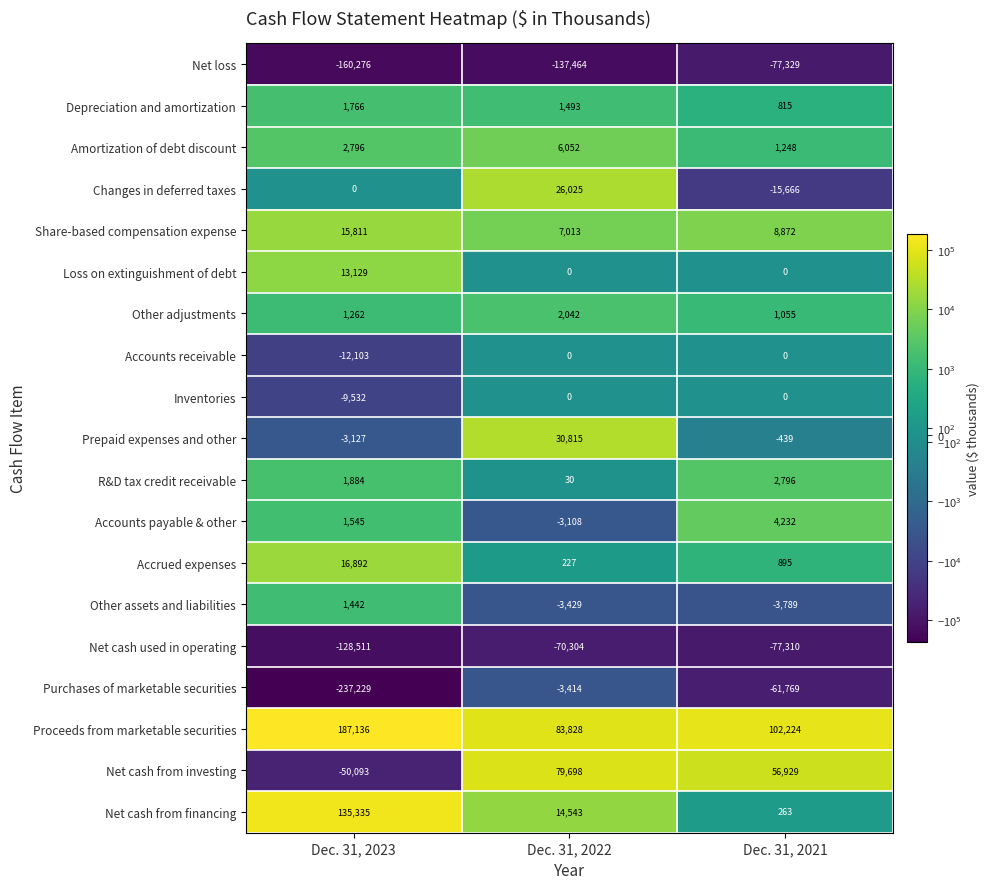

Count the number of categories in the chart.

3